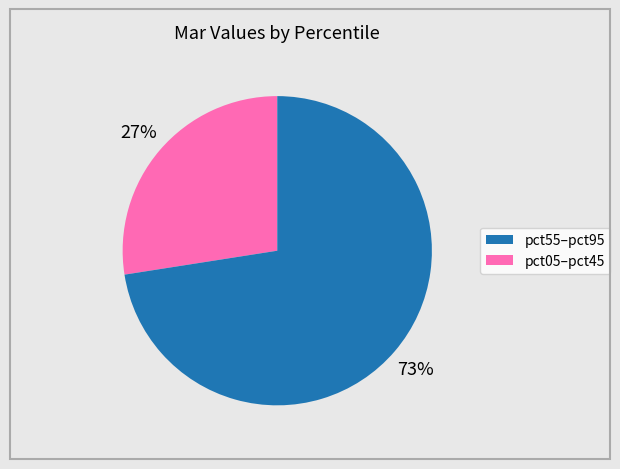

Does any single category account for the majority?

Yes